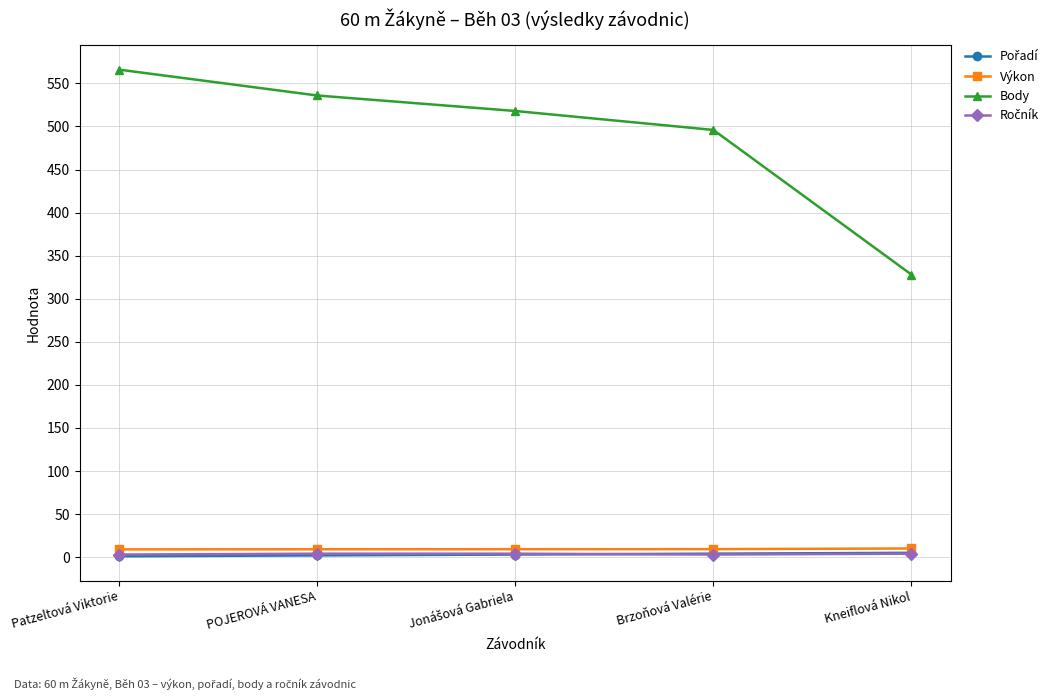

True or false: Výkon and Body intersect in this chart.

False